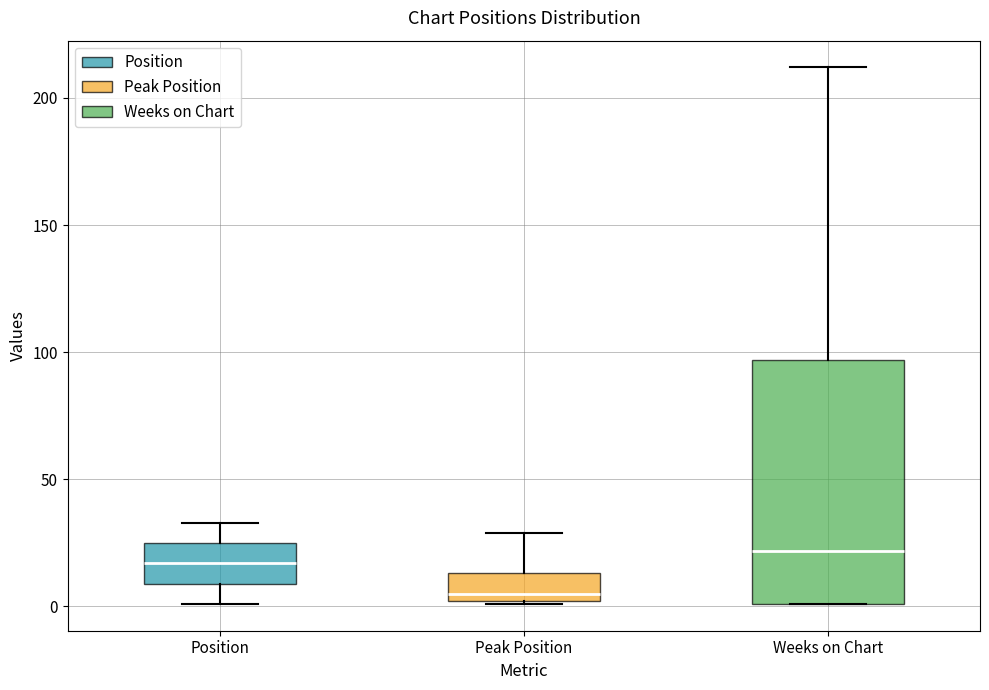

Where does the median line of the box for Position sit on the y-axis? The values are not printed on the chart, so give them approximately, as read against the axis.

15